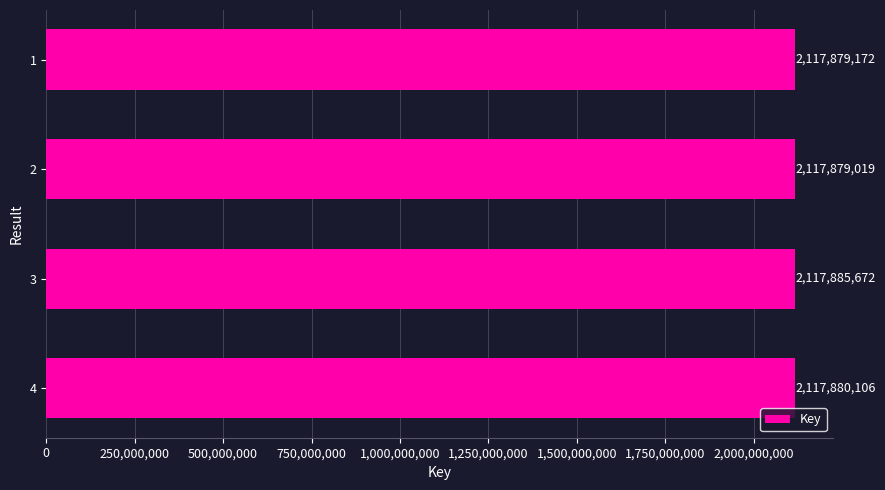

The value at 2 is 2117879019. True or false?

True